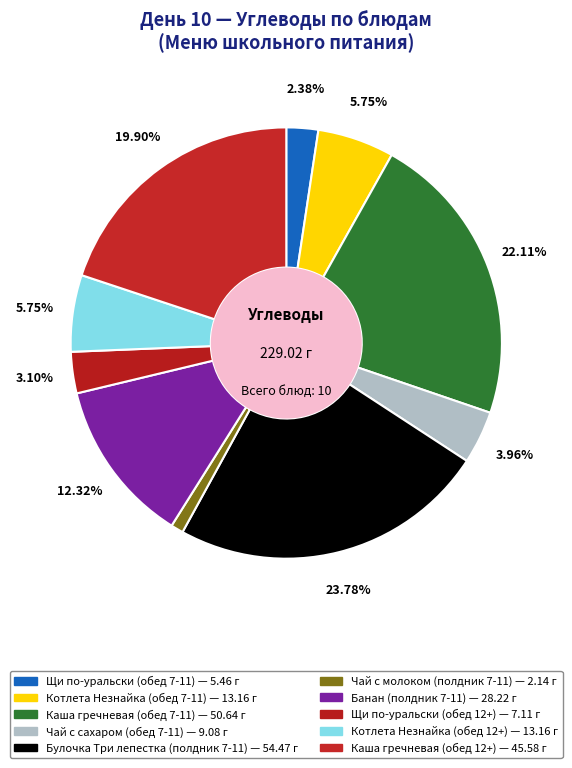

Which category has the smallest portion of the pie?

Чай с молоком (полдник 7-11)